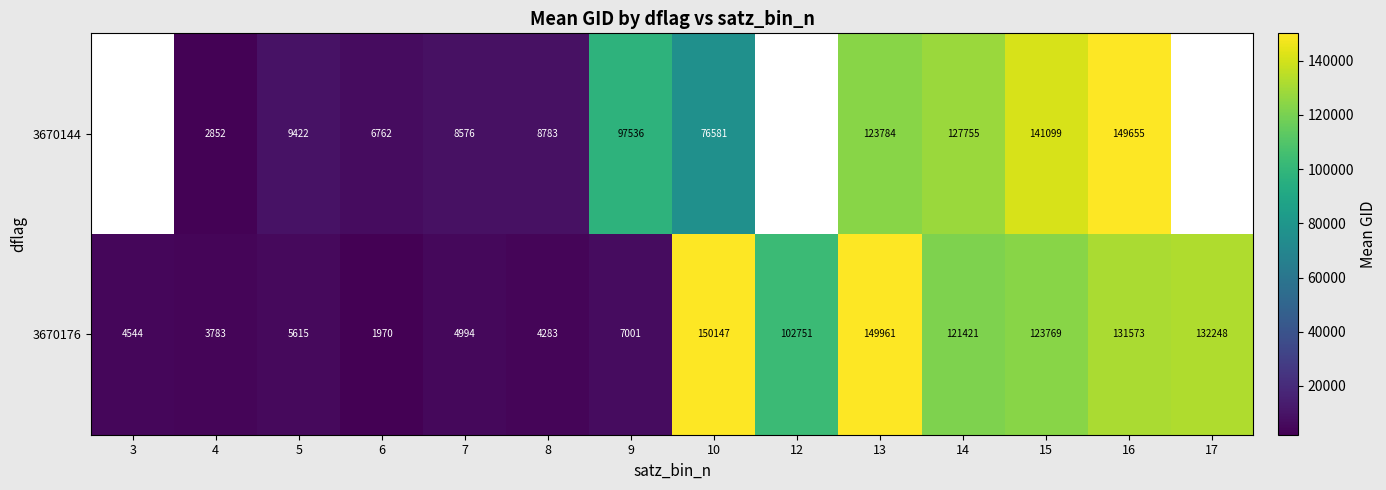

The value of 3670176 at 6 is 1970. True or false?

True